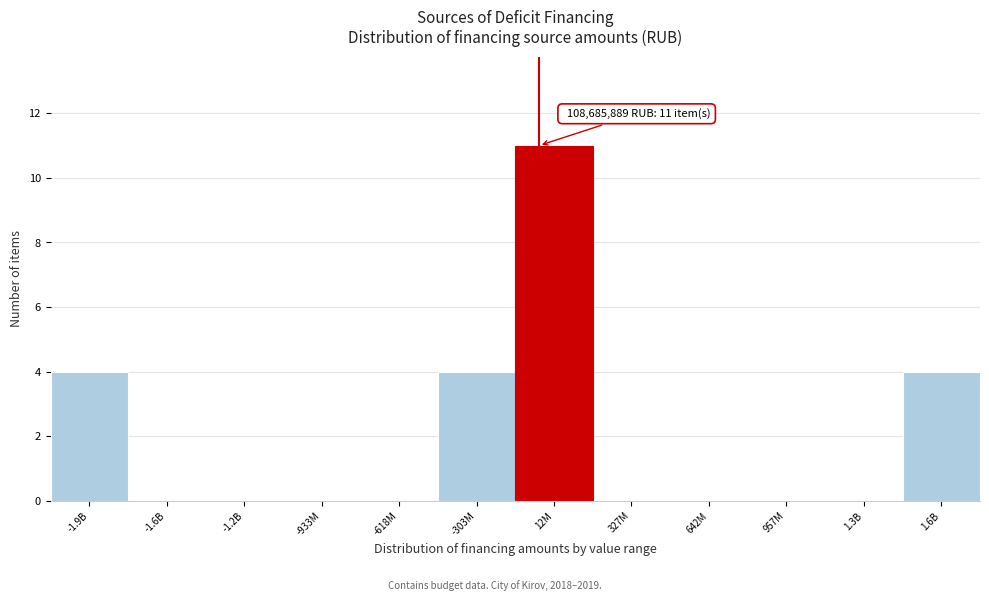

Reading left to right, list all the values displayed in this chart.

-1.9B=4	-1.6B=0	-1.2B=0	-933M=0	-618M=0	-303M=4	12M=11	327M=0	642M=0	957M=0	1.3B=0	1.6B=4